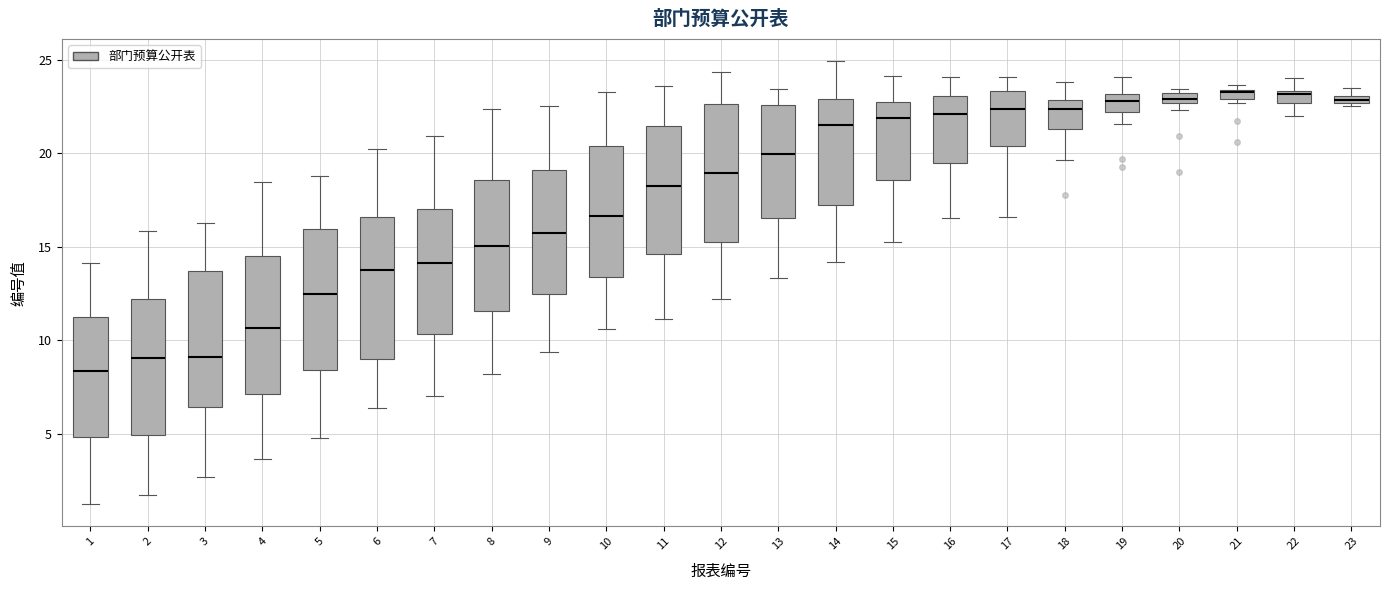

Where is the upper edge of the box at x = 23 on the y-axis? The values are not printed on the chart, so give them approximately, as read against the axis.

23.0